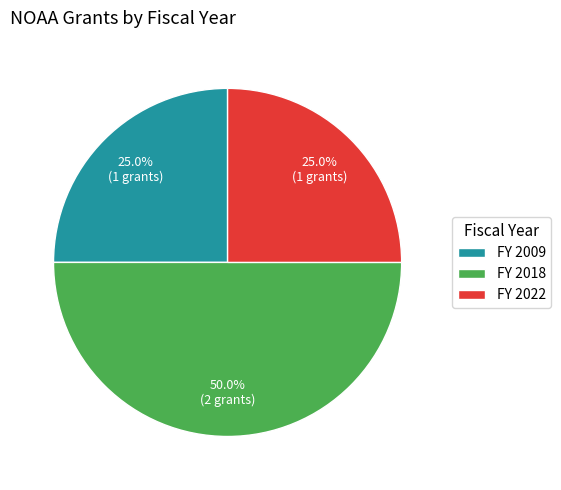

Does FY 2009 account for over 50% of the chart?

No